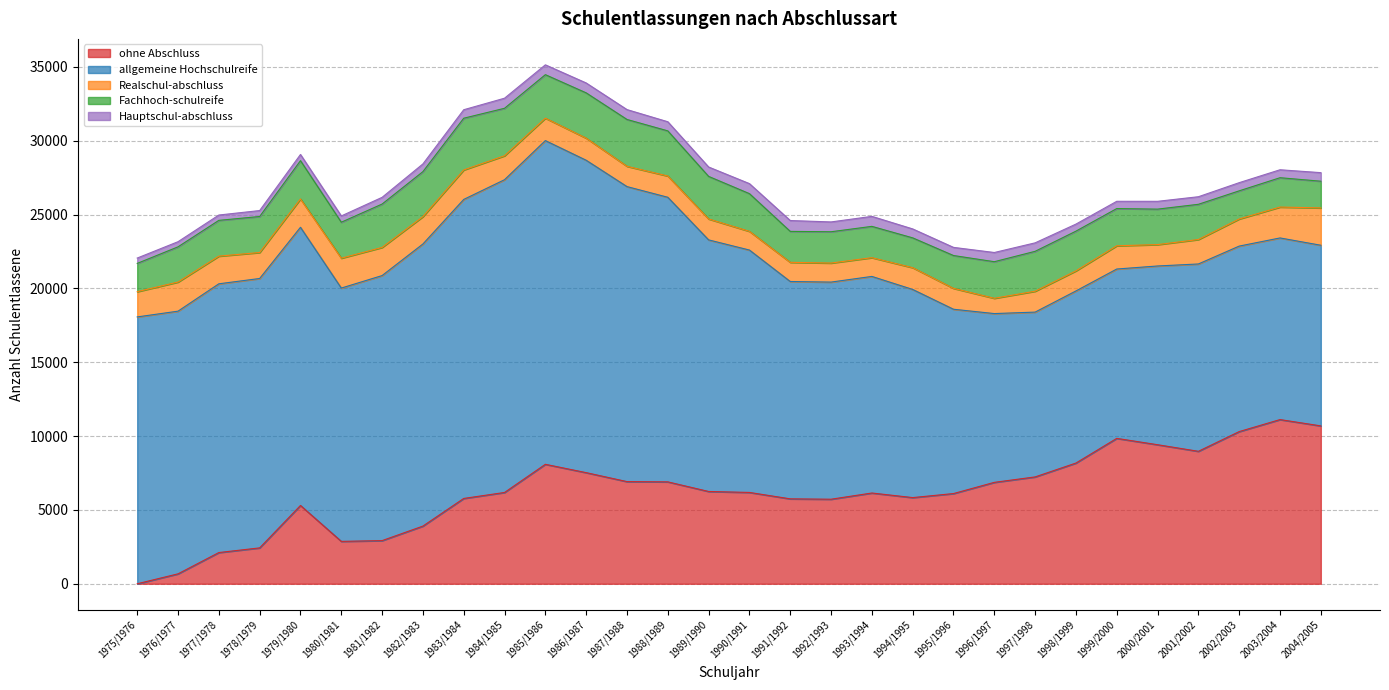

Where is the first local maximum for Realschul-abschluss?

1976/1977